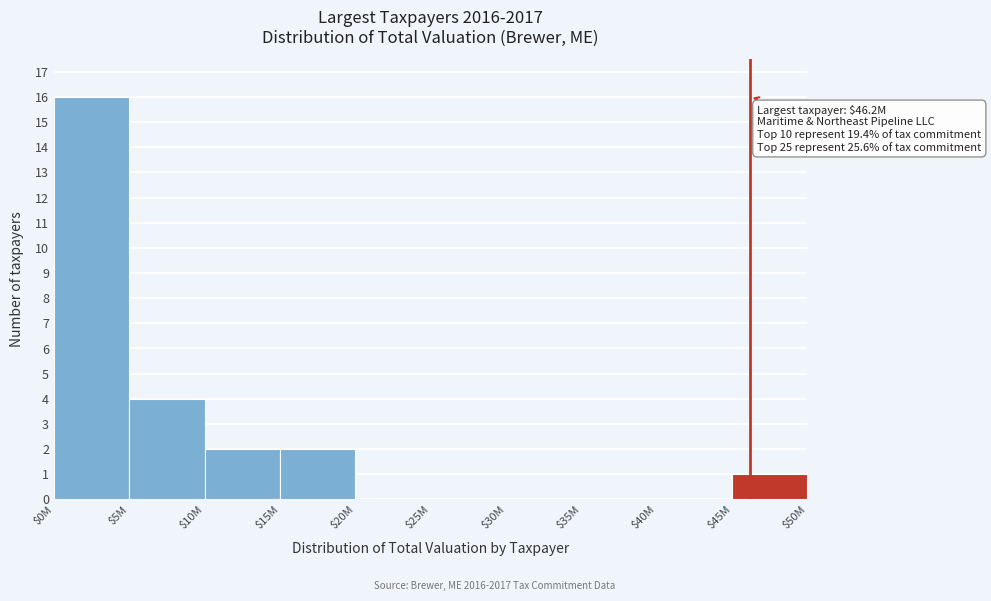

The value at $15M is 2. True or false?

True